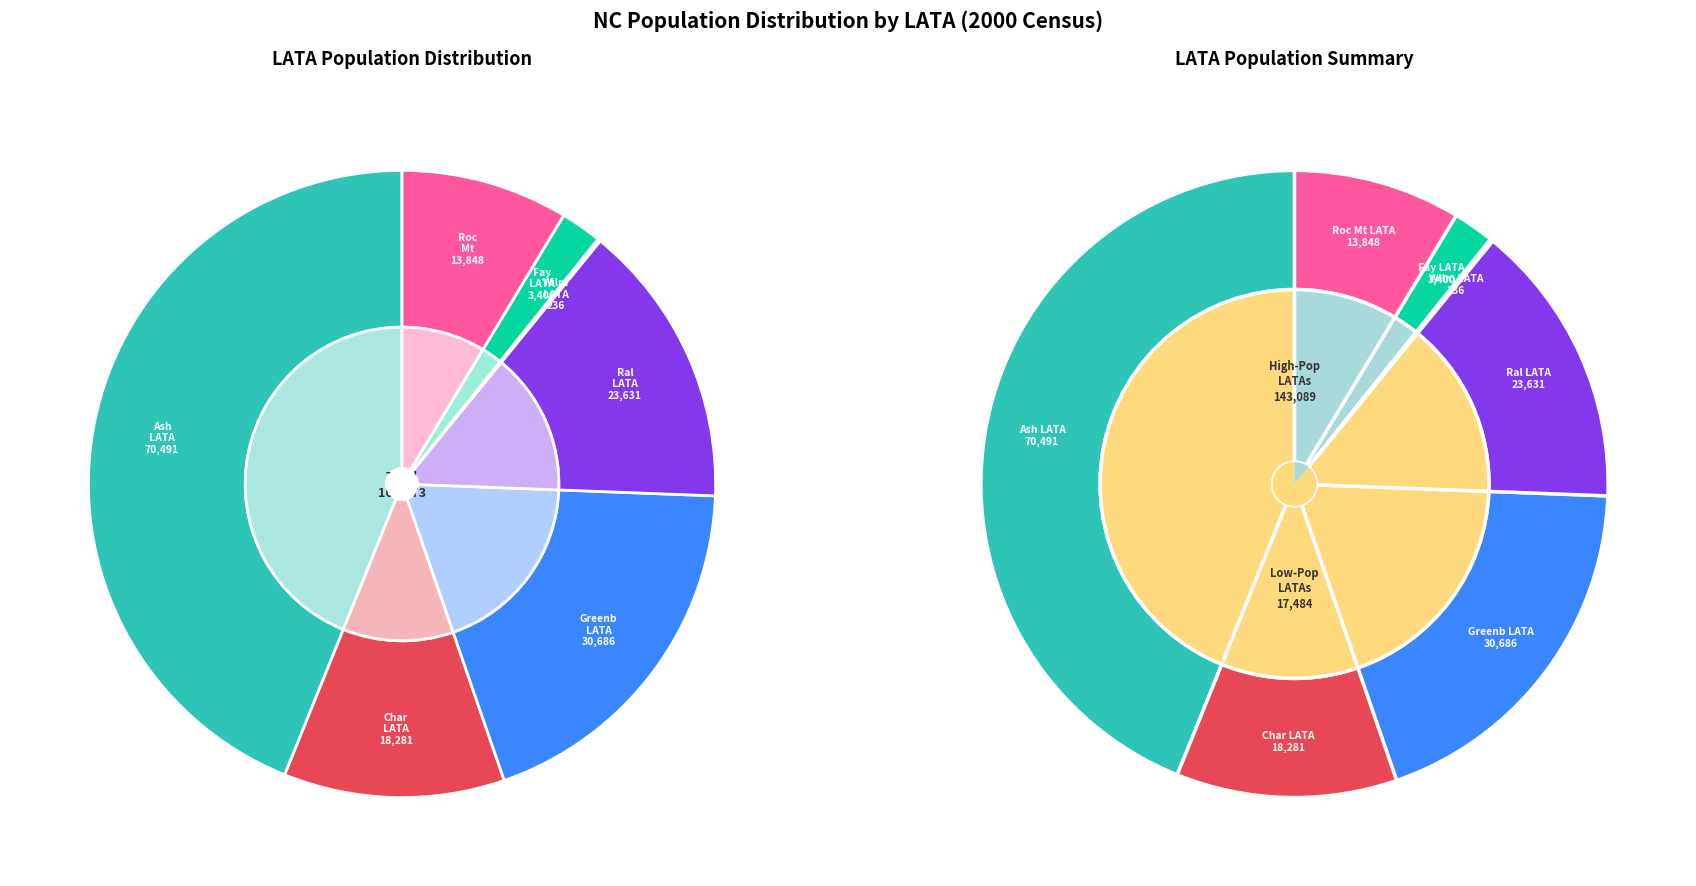

What is the ratio of the value at Ral LATA 426 to the value at Wilm LATA 428?

100.1